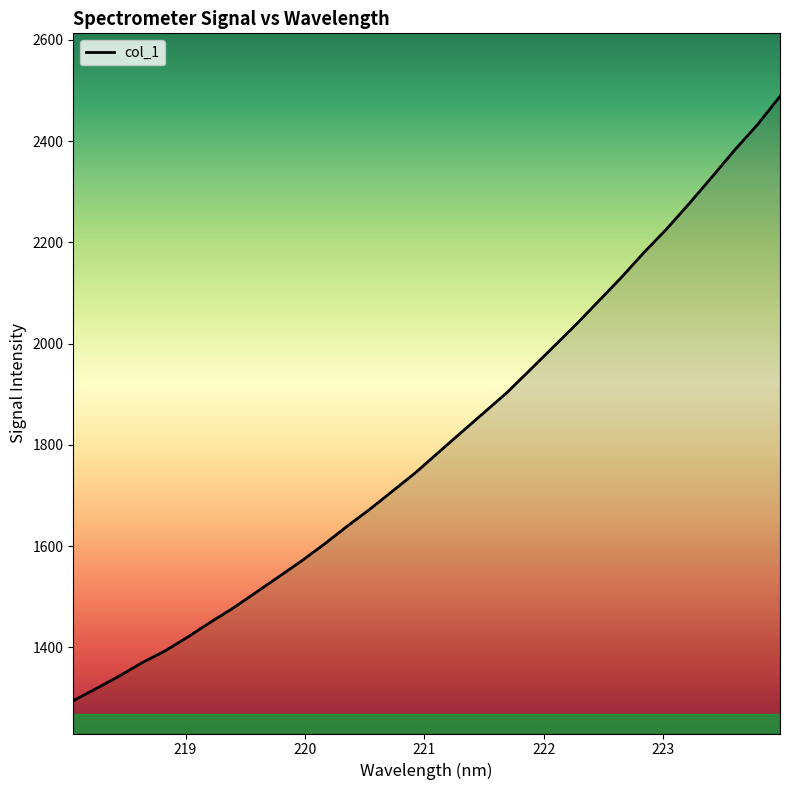

What is the smallest value displayed?

1294.7